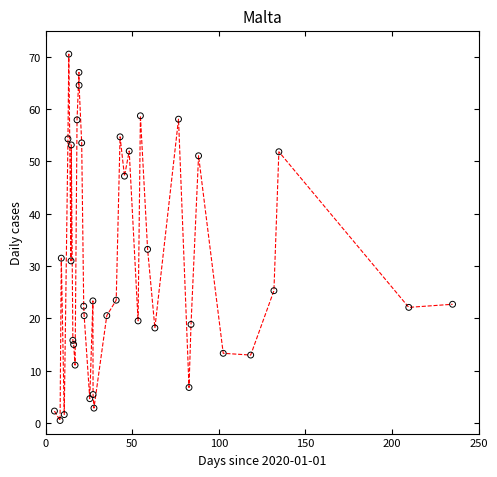

What is the range of Y values (max minus min)?

70.0